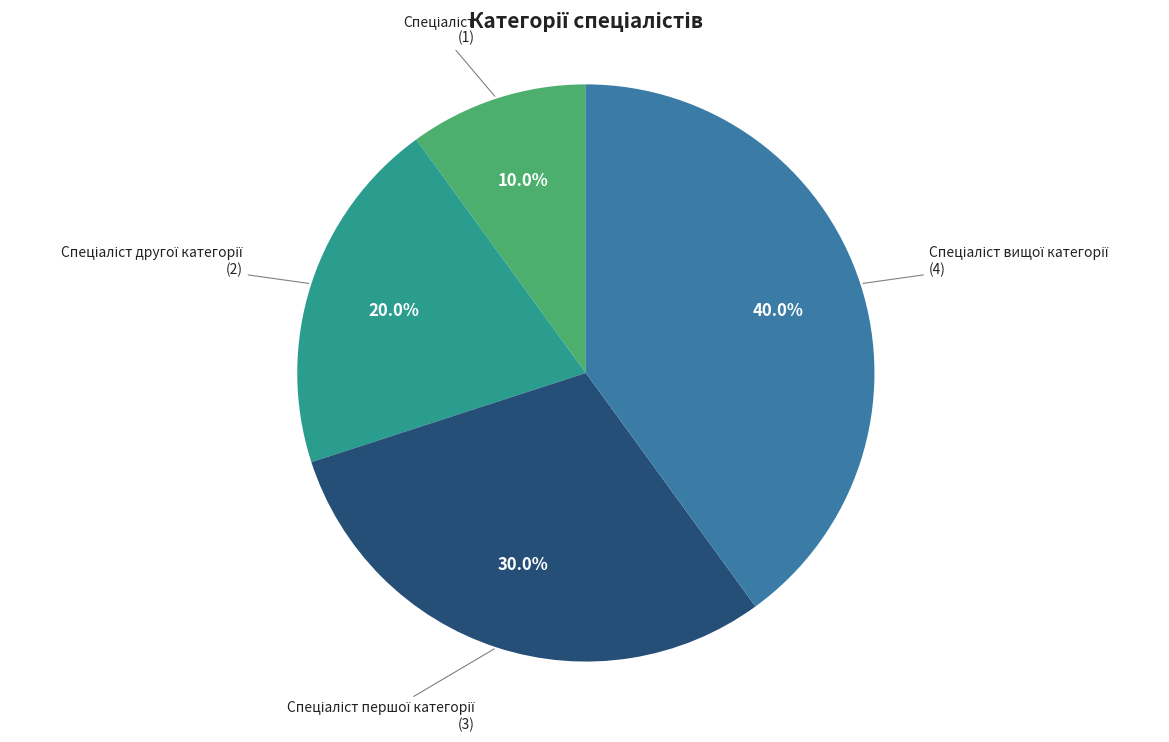

Is there a majority slice in this chart?

No